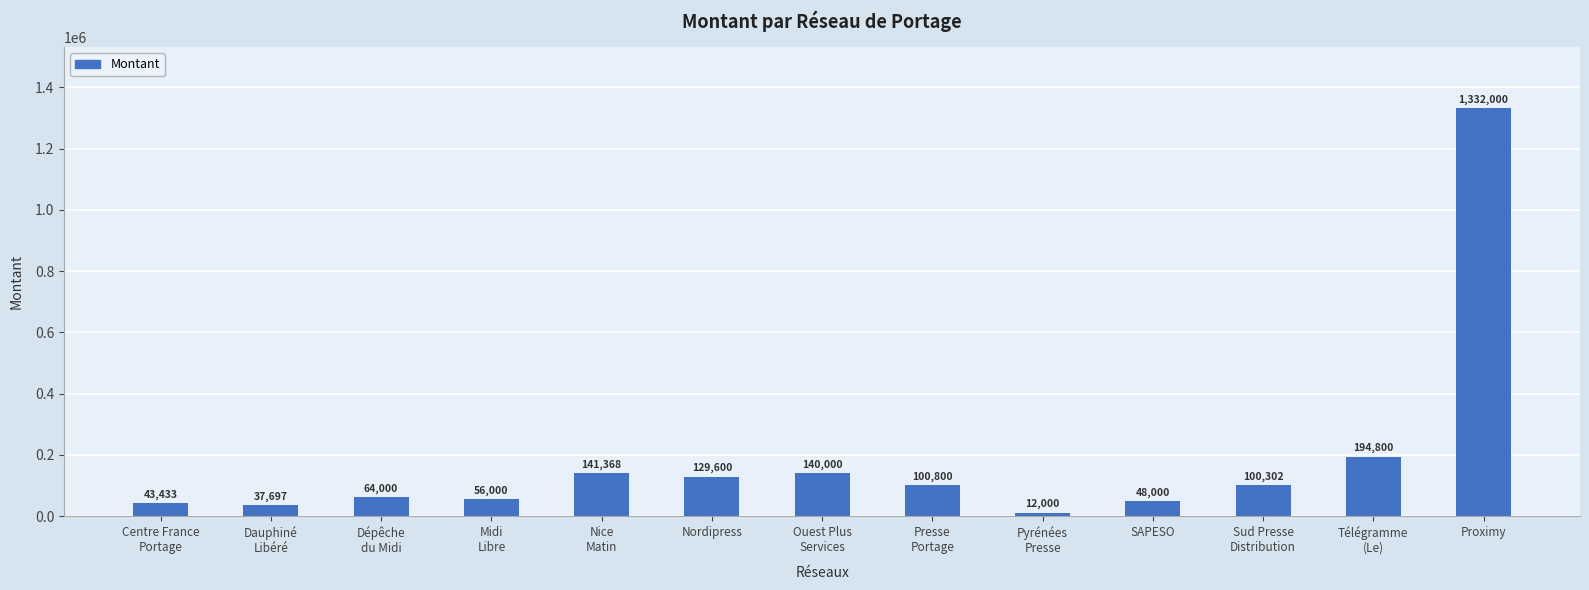

What is the label of the 10th bar from the right?

Midi
Libre